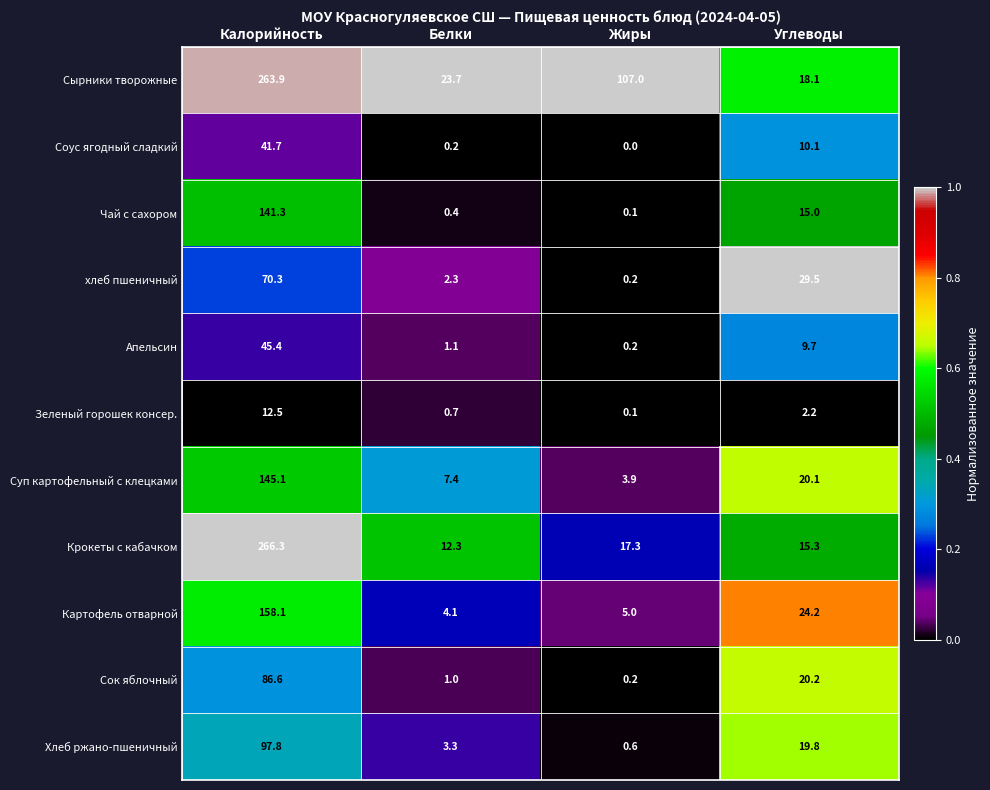

What is the maximum value shown in the chart?

266.3